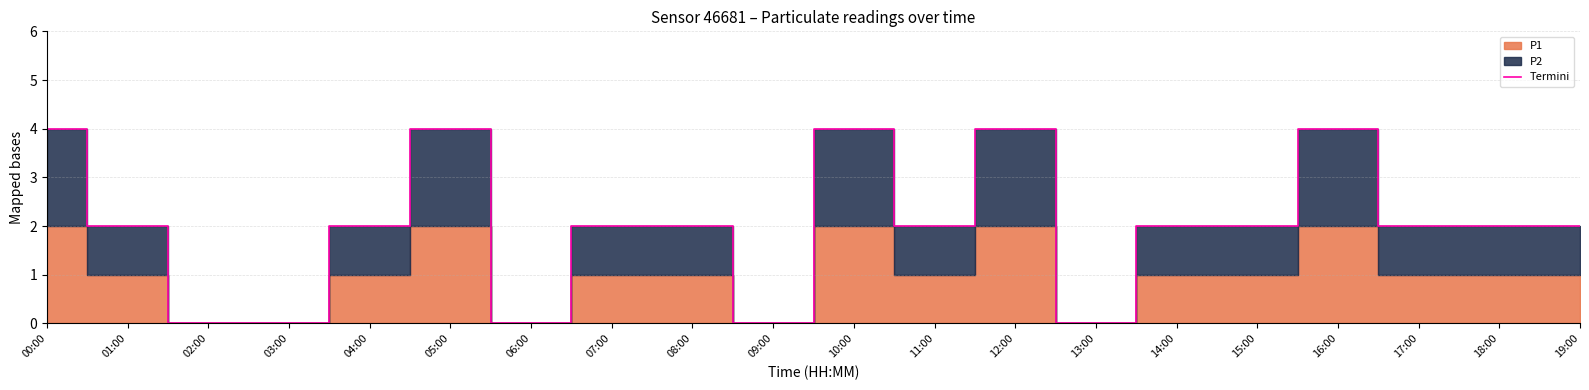

Rank the categories by value from highest to lowest.

00:00, 05:00, 10:00, 12:00, 16:00, 01:00, 04:00, 07:00, 08:00, 11:00, 14:00, 15:00, 17:00, 18:00, 19:00, 02:00, 03:00, 06:00, 09:00, 13:00